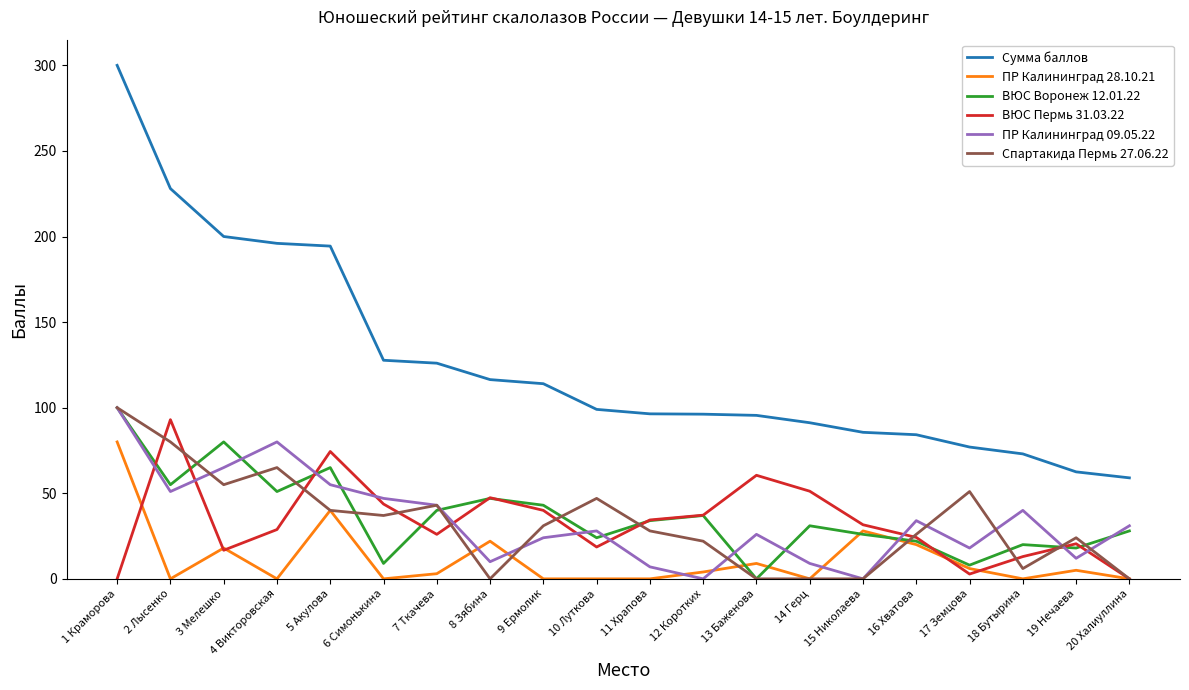

What is the total value across all series at 15 Николаева?

171.2